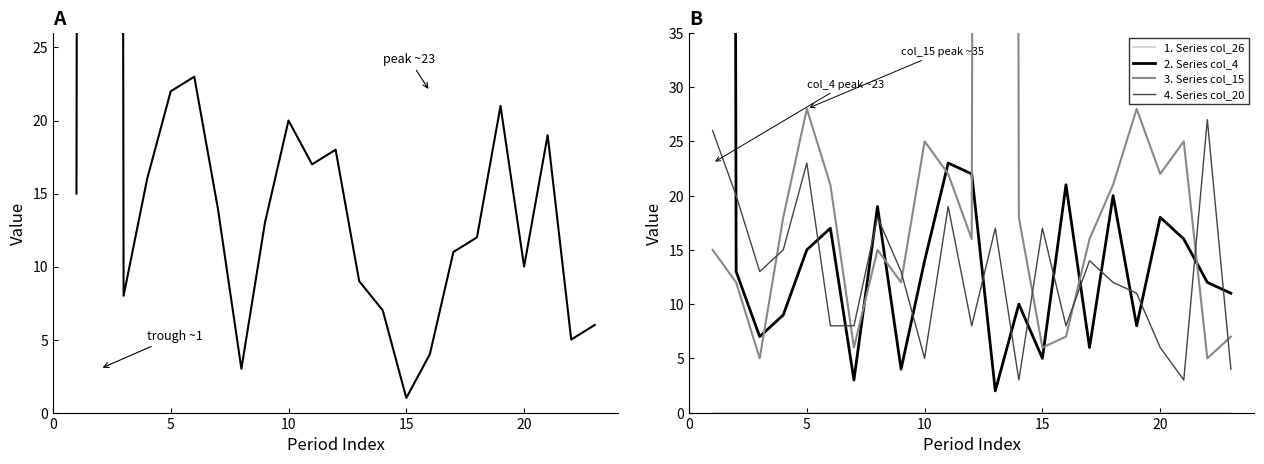

True or false: 1. Series col_26 and 4. Series col_20 intersect in this chart.

False